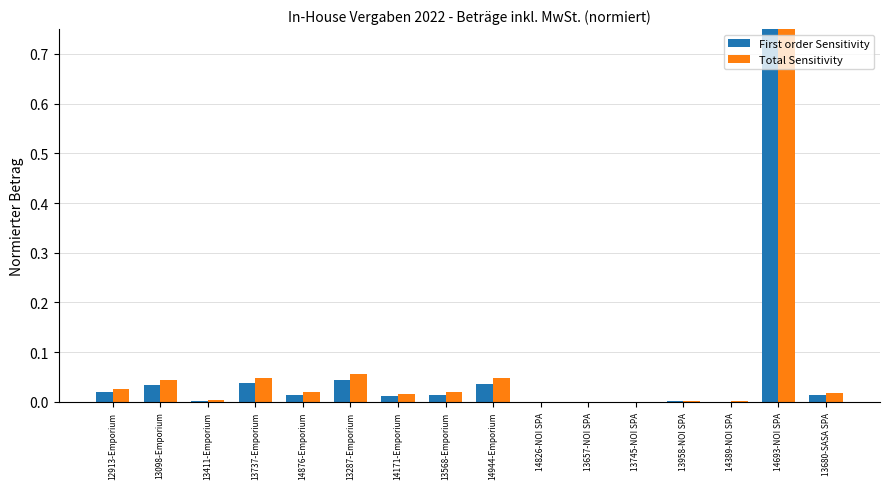

Which category has the highest value in the Total Sensitivity series?

14693-NOI SPA